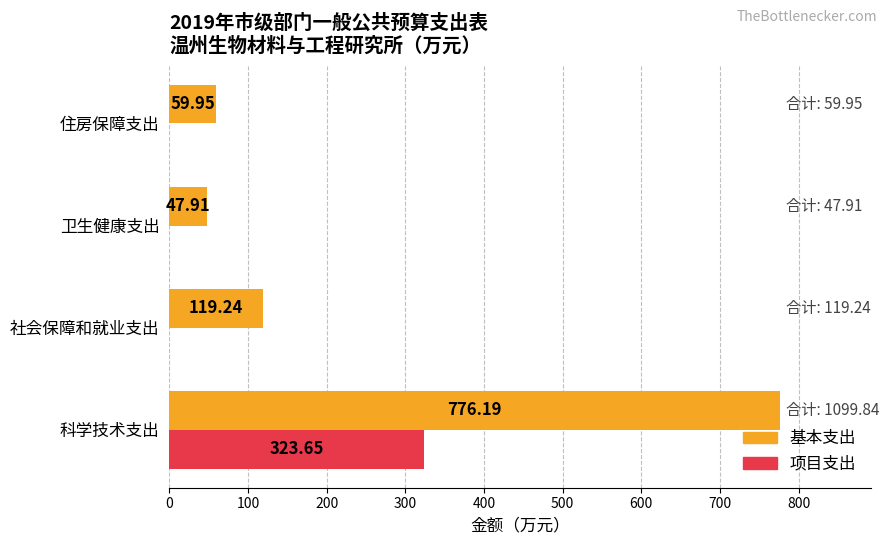

At which category is the sum across all series the highest?

科学技术支出